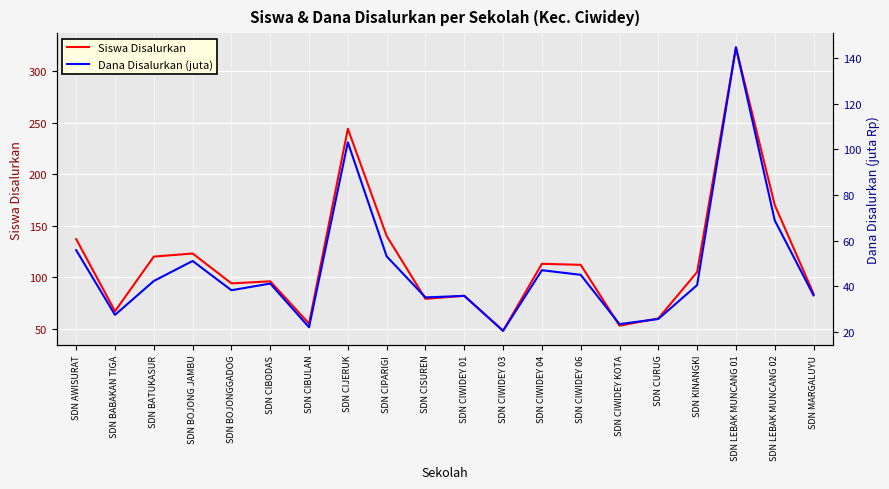

Is the value of Dana Disalurkan (juta) at SDN KINANGKI greater than the value of Siswa Disalurkan at SDN KINANGKI?

No